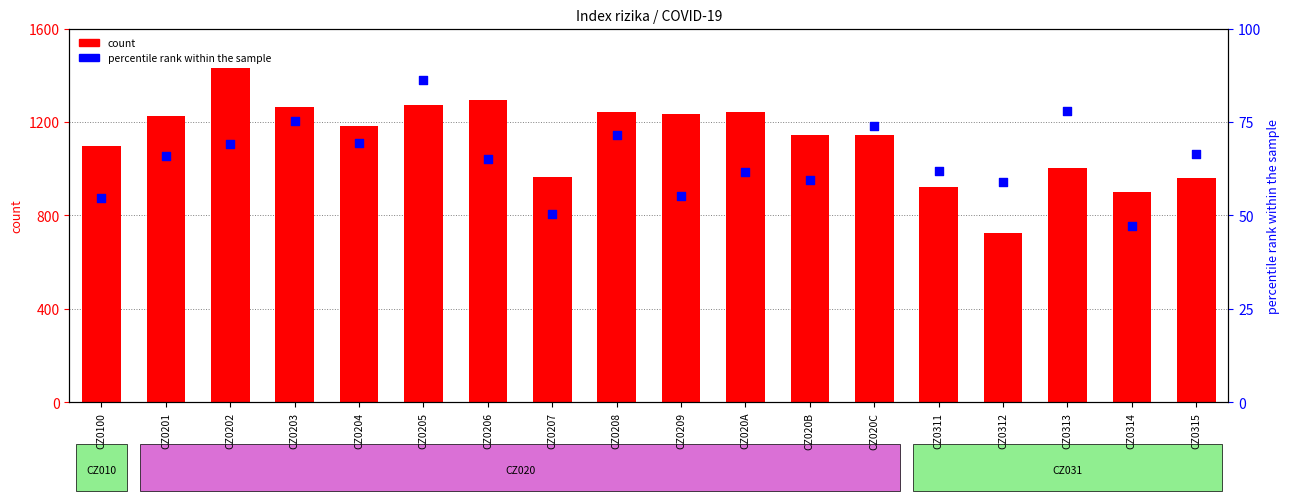

Is the value of count at CZ0203 greater than the value of percentile rank within the sample at CZ0205?

Yes